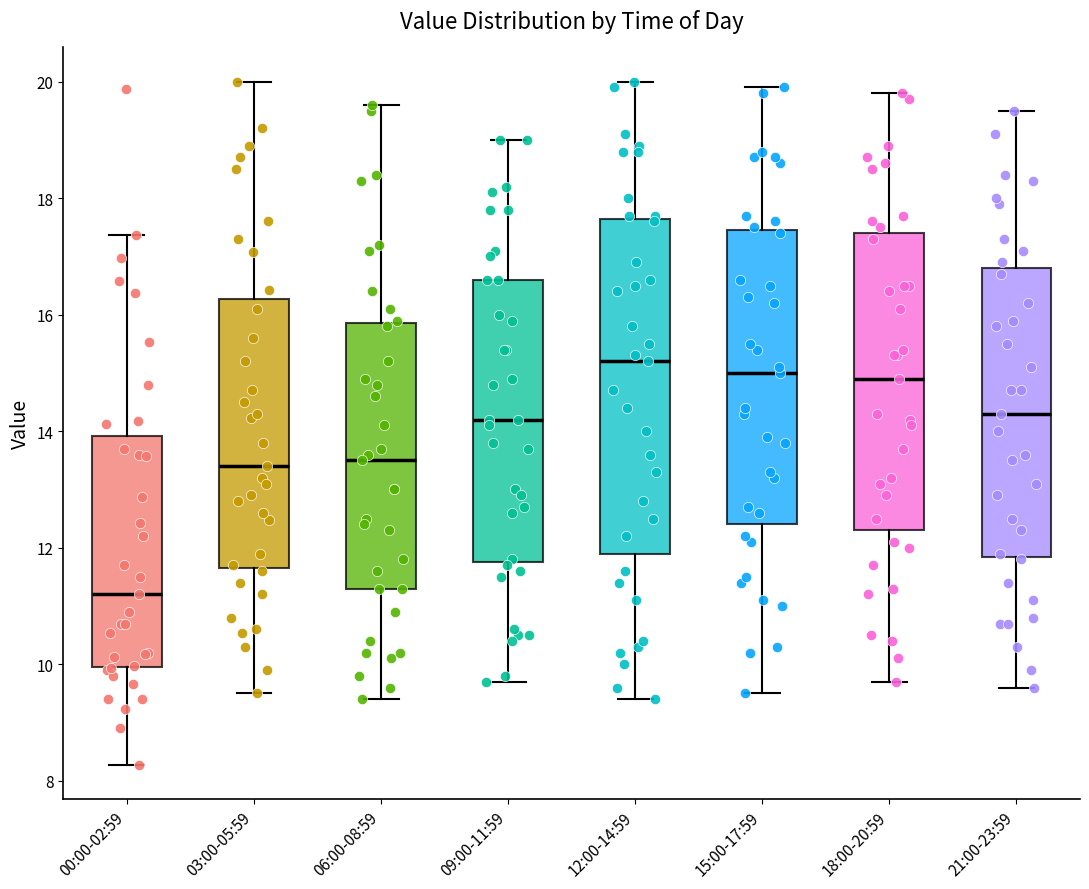

Comparing the boxes themselves (not the whiskers), which one is the tallest?

12:00-14:59